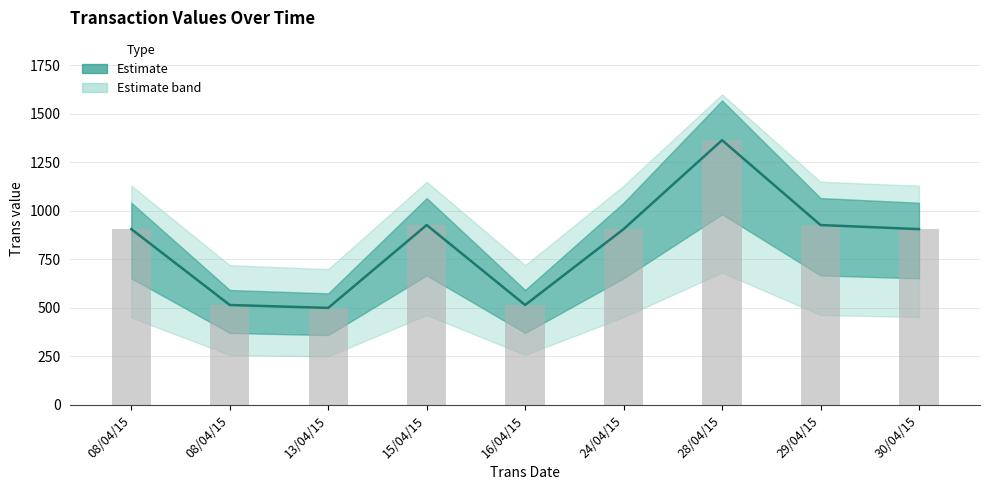

Reading left to right, transcribe all the data shown in this chart.

08/04/15=906.0	08/04/15=515.0	13/04/15=500.0	15/04/15=927.0	16/04/15=515.0	24/04/15=906.0	28/04/15=1364.3	29/04/15=927.0	30/04/15=906.0